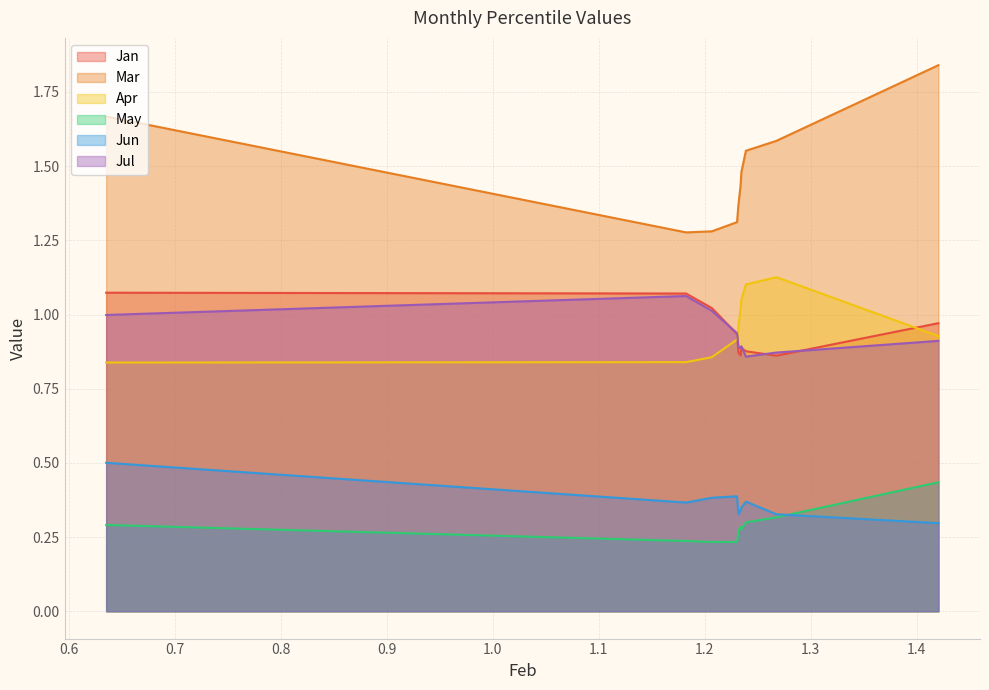

What is the value of the May point at the 4th from the left?

0.2